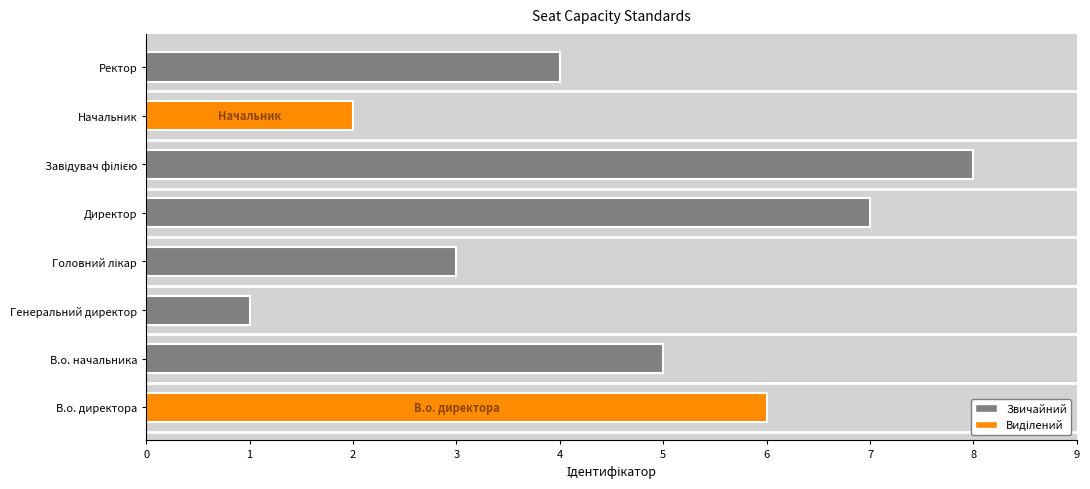

What is the minimum value shown in the chart?

1